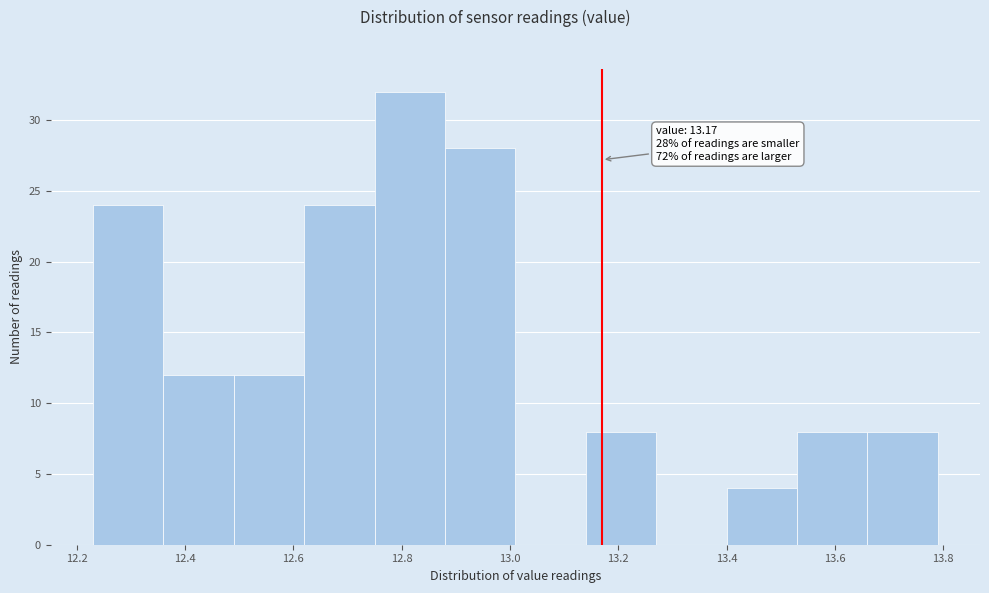

Over which range of the x-axis is the bar tallest?

12.75 to 12.88